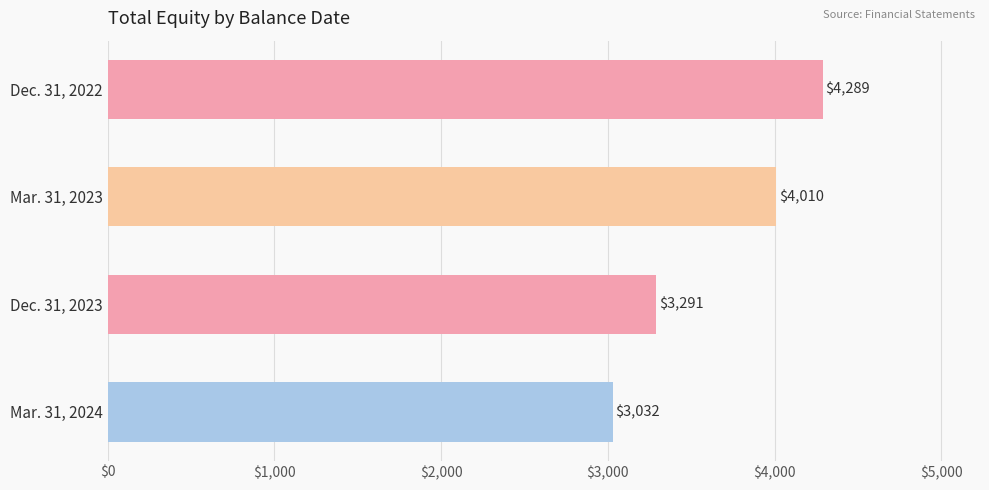

What is the sum of all values?

14622